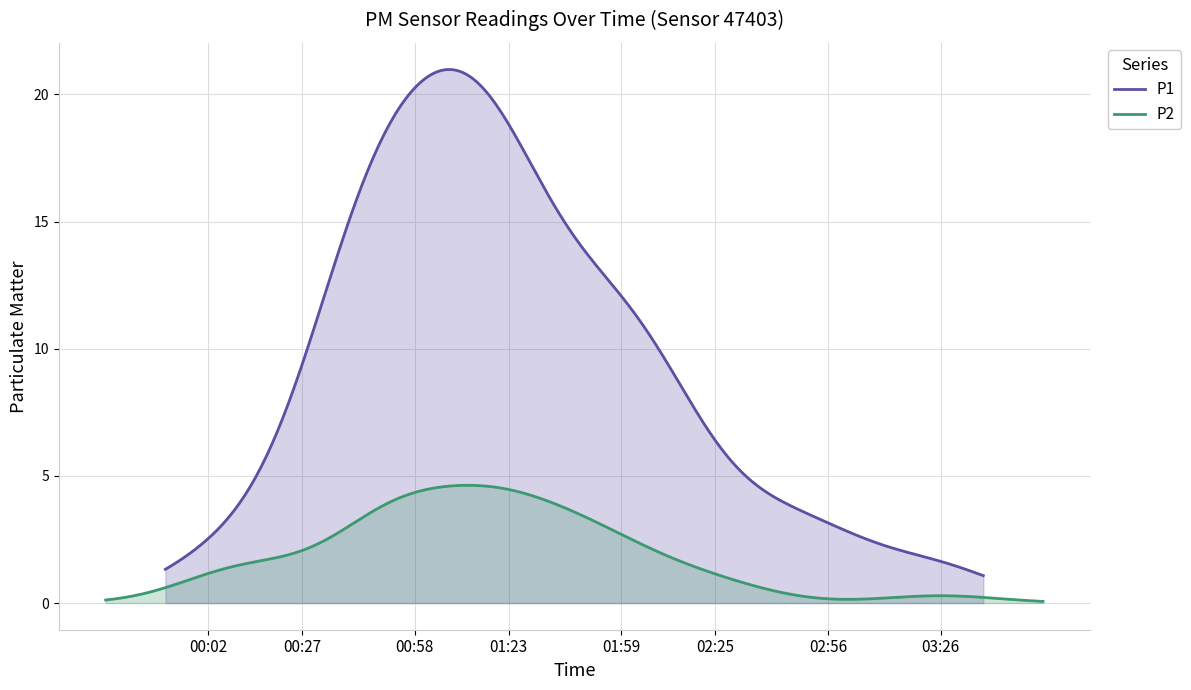

What is the value of the P1 point at the 34th from the left?

9.2